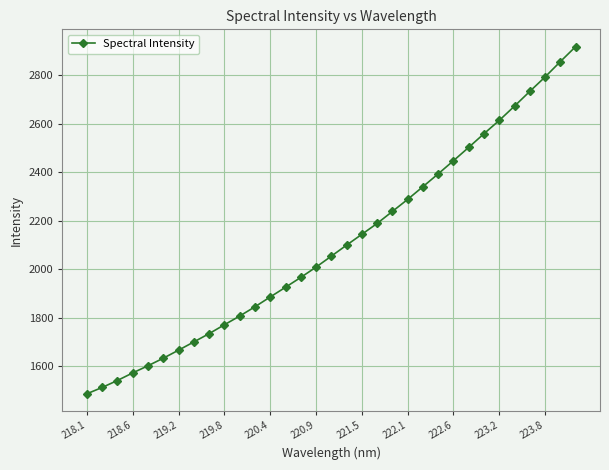

What is the value of the 8th point from the left?

1701.0